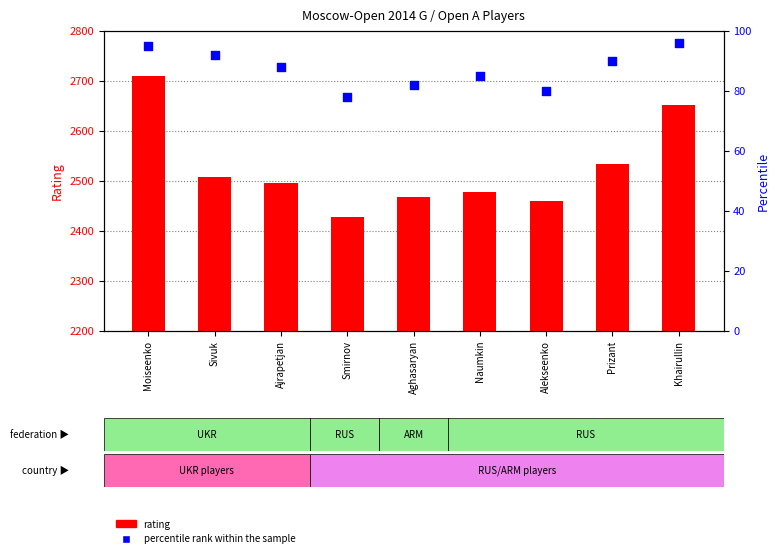

What are all the series names shown in the legend?

rating, percentile rank within the sample